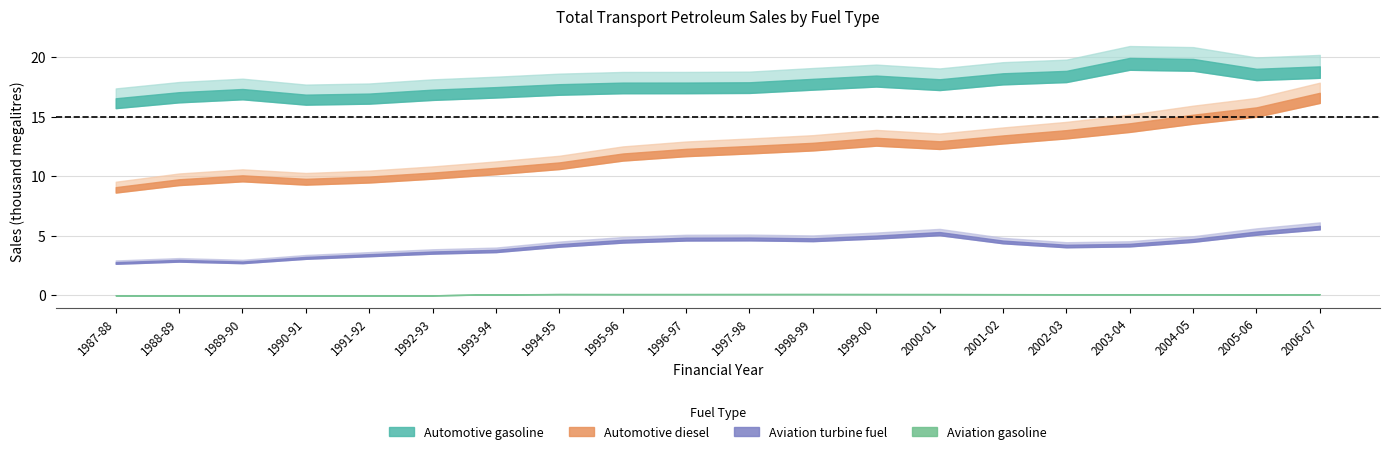

Is it true that Automotive diesel equals 12315.8 at 1996-97?

True